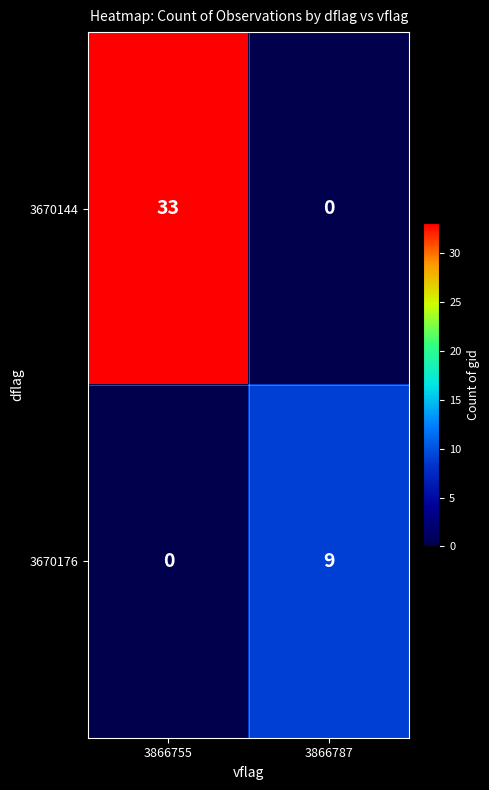

What is the total value across all series at 3866755?

33